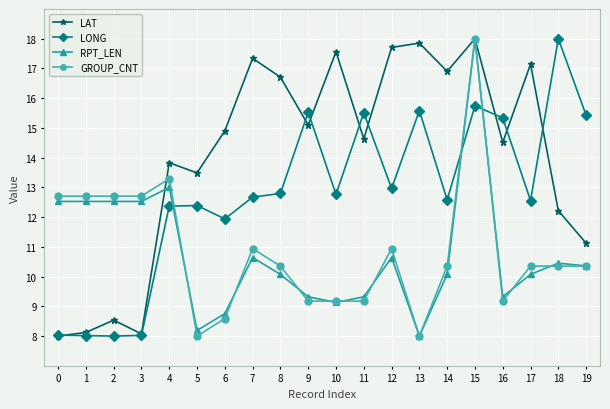

How many values in the RPT_LEN series exceed 10?

13